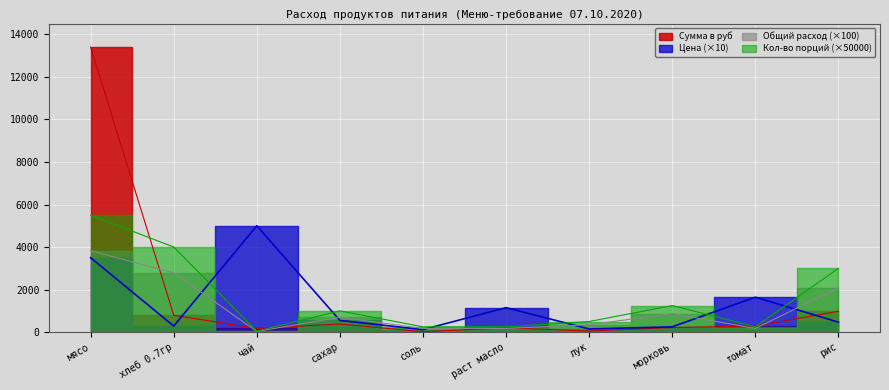

What is the label of the 7th point from the right?

сахар